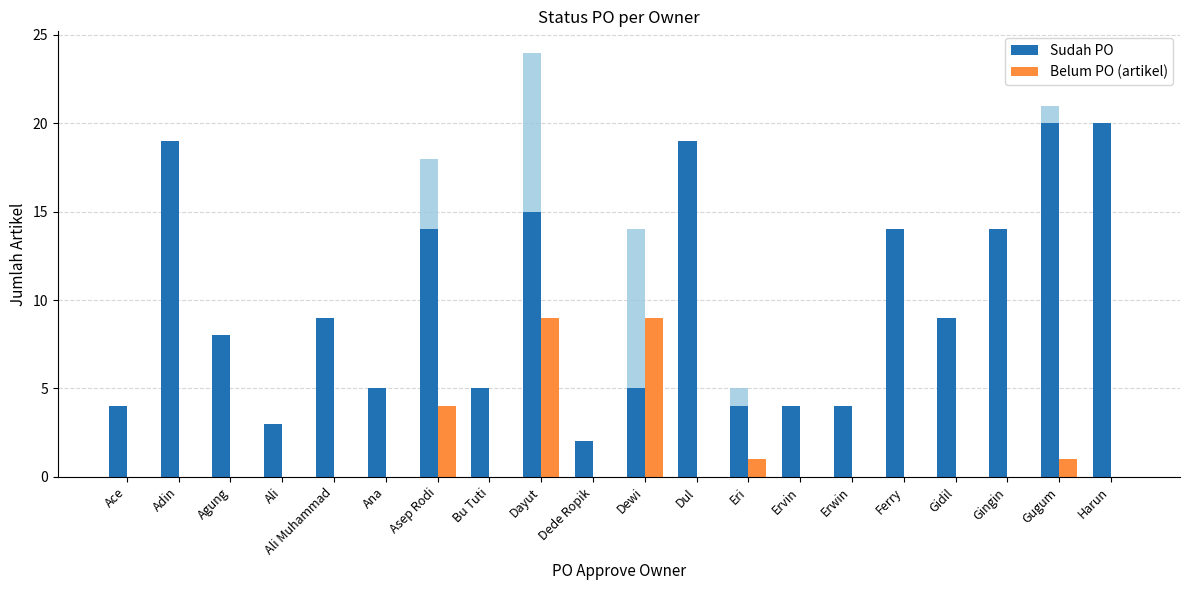

What is the difference between the highest and lowest values at Erwin?

4